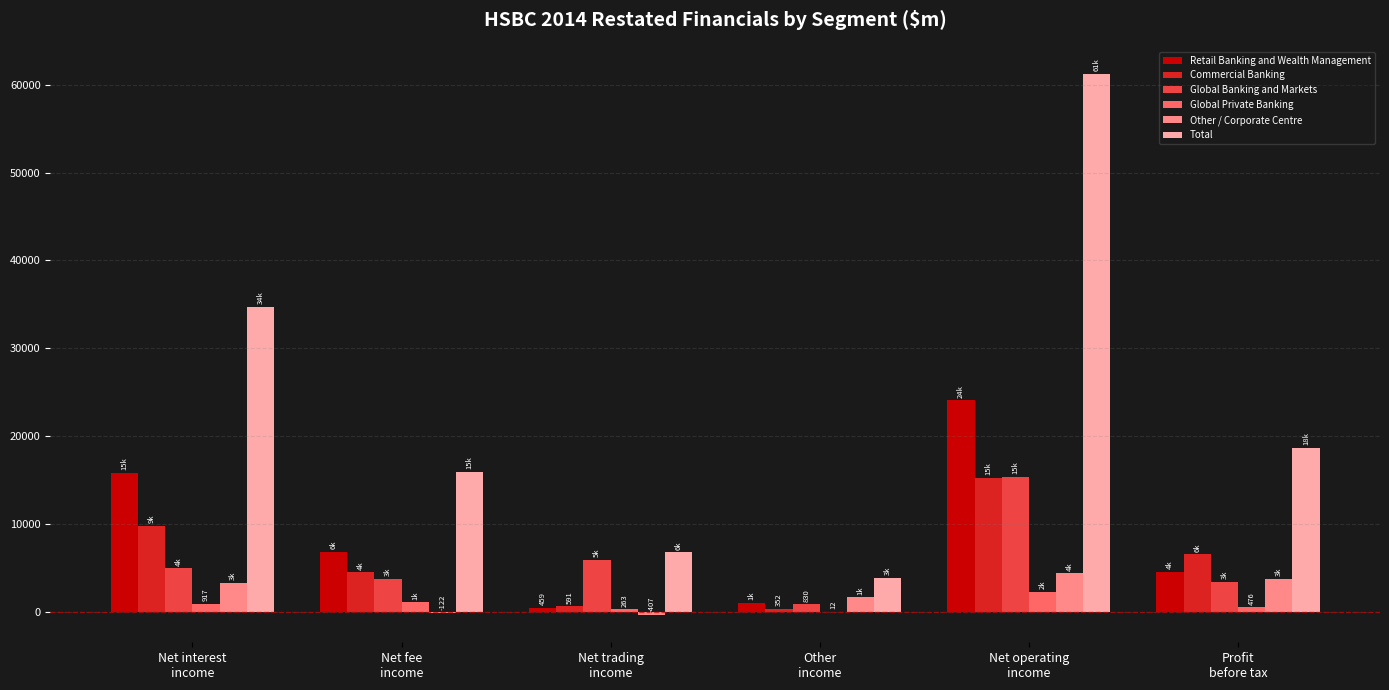

What is the sum of all Other / Corporate Centre values?

12447